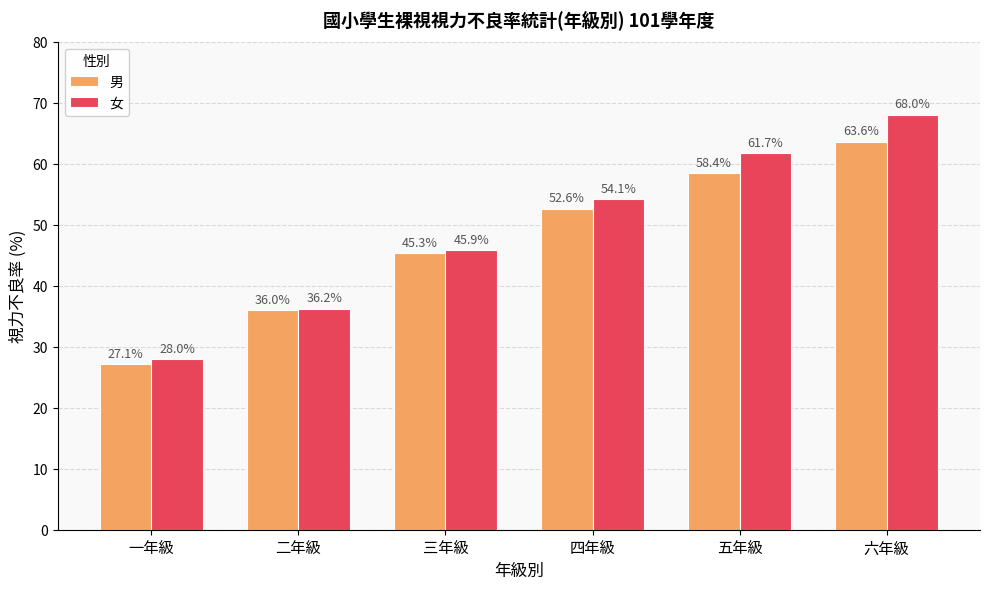

Rank the series at 六年級 from highest to lowest value.

女, 男